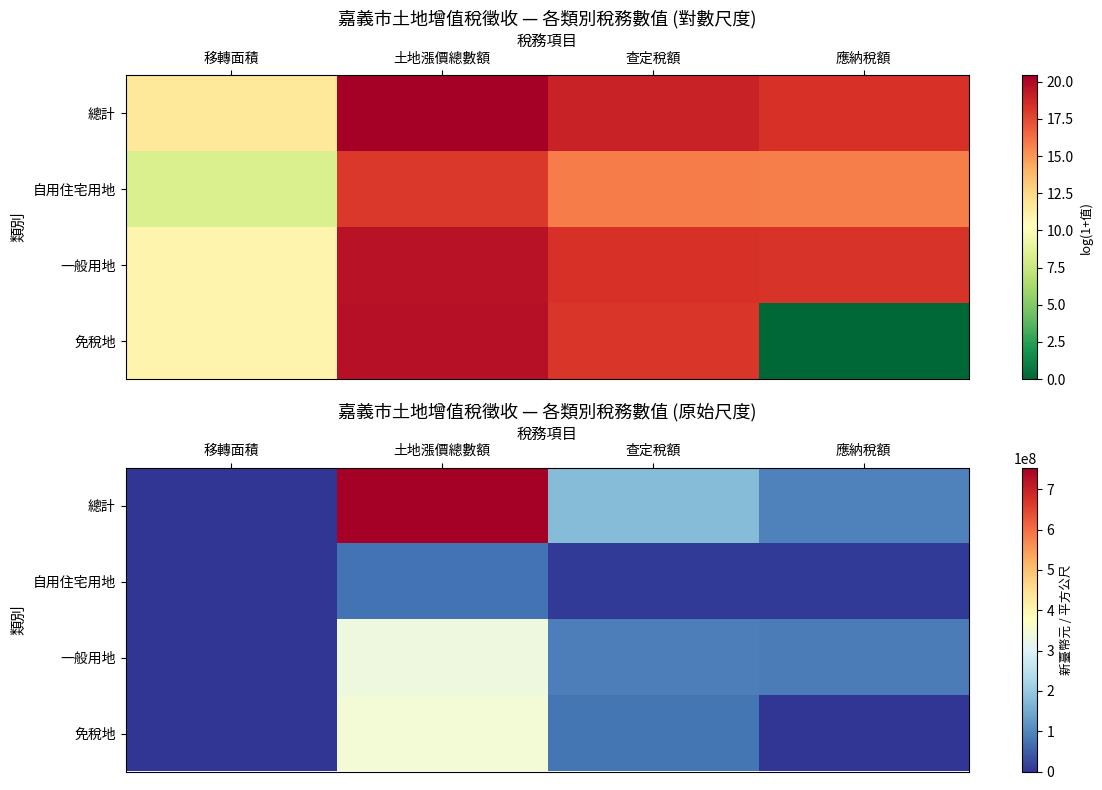

At which label does 一般用地 first exceed 90855747?

土地漲價總數額